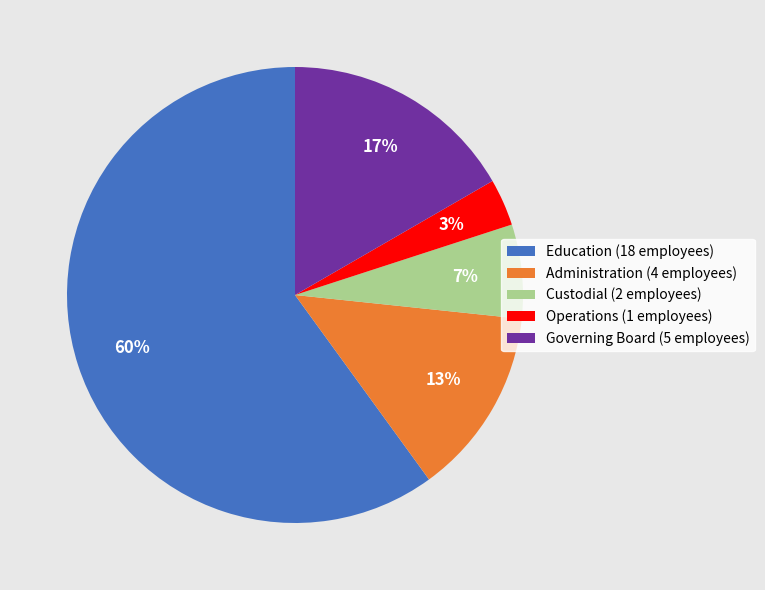

Which category has the smallest portion of the pie?

Operations